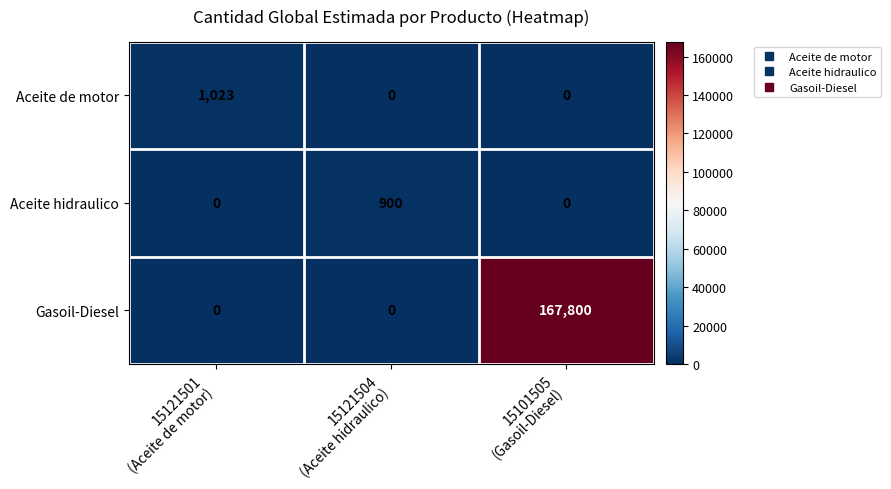

At how many categories does at least one series exceed 30152?

1